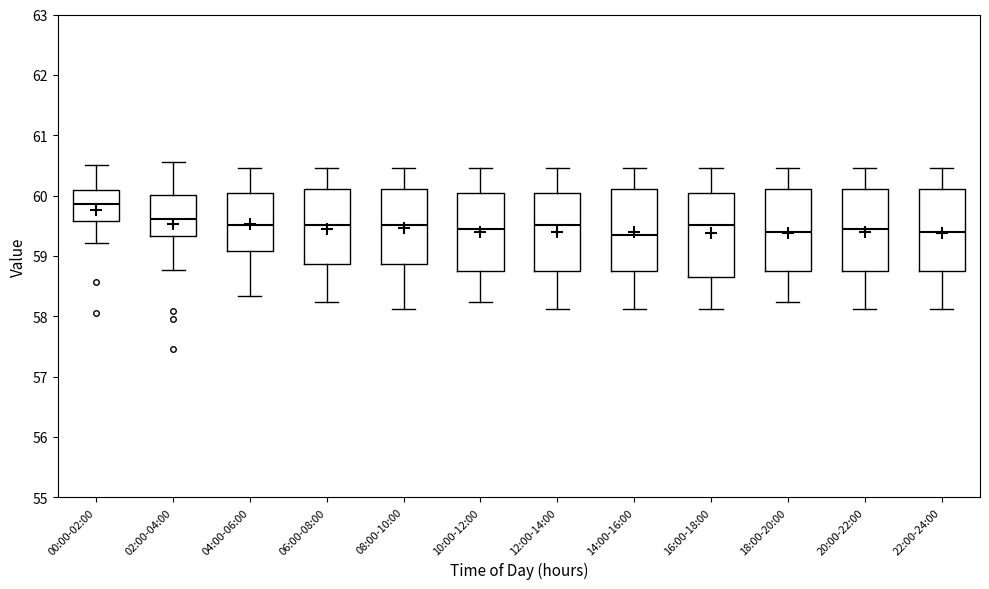

Reading left to right, read every box against the y-axis: the position of its median line, the range the box covers, and the ends of its whiskers. The values are not printed on the chart, so give them approximately, as read against the axis.

00:00-02:00: median 59.9, box 59.6 to 60.1, whiskers 59.2 to 60.5
02:00-04:00: median 59.6, box 59.3 to 60.0, whiskers 58.8 to 60.6
04:00-06:00: median 59.5, box 59.1 to 60.0, whiskers 58.3 to 60.5
06:00-08:00: median 59.5, box 58.9 to 60.1, whiskers 58.2 to 60.5
08:00-10:00: median 59.5, box 58.9 to 60.1, whiskers 58.1 to 60.5
10:00-12:00: median 59.5, box 58.8 to 60.0, whiskers 58.2 to 60.5
12:00-14:00: median 59.5, box 58.8 to 60.0, whiskers 58.1 to 60.5
14:00-16:00: median 59.3, box 58.8 to 60.1, whiskers 58.1 to 60.5
16:00-18:00: median 59.5, box 58.6 to 60.0, whiskers 58.1 to 60.5
18:00-20:00: median 59.4, box 58.8 to 60.1, whiskers 58.2 to 60.5
20:00-22:00: median 59.5, box 58.8 to 60.1, whiskers 58.1 to 60.5
22:00-24:00: median 59.4, box 58.8 to 60.1, whiskers 58.1 to 60.5